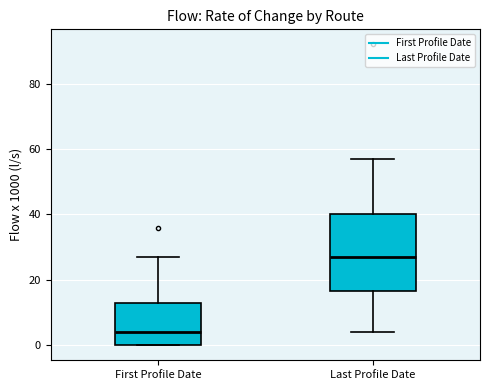

Which box has the lowest median line?

First Profile Date